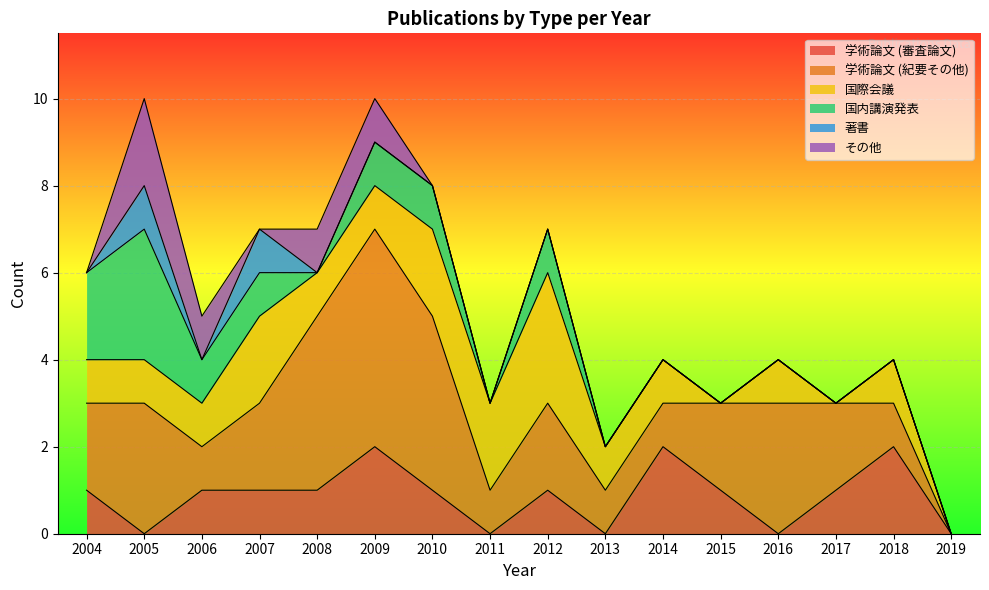

Which series has the largest range (max minus min)?

学術論文 (紀要その他)